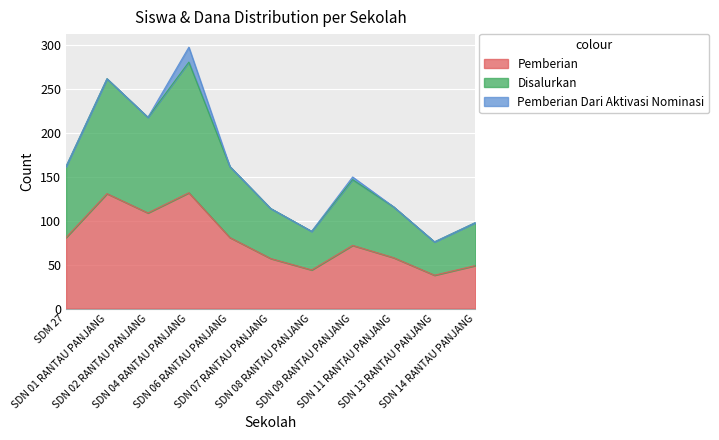

What is the highest value of the Pemberian series?

132